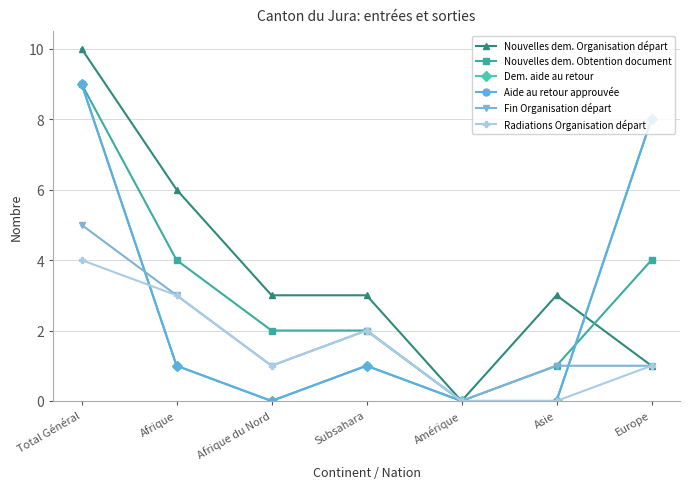

Is the value of Nouvelles dem. Organisation départ at Amérique greater than the value of Fin Organisation départ at Subsahara?

No